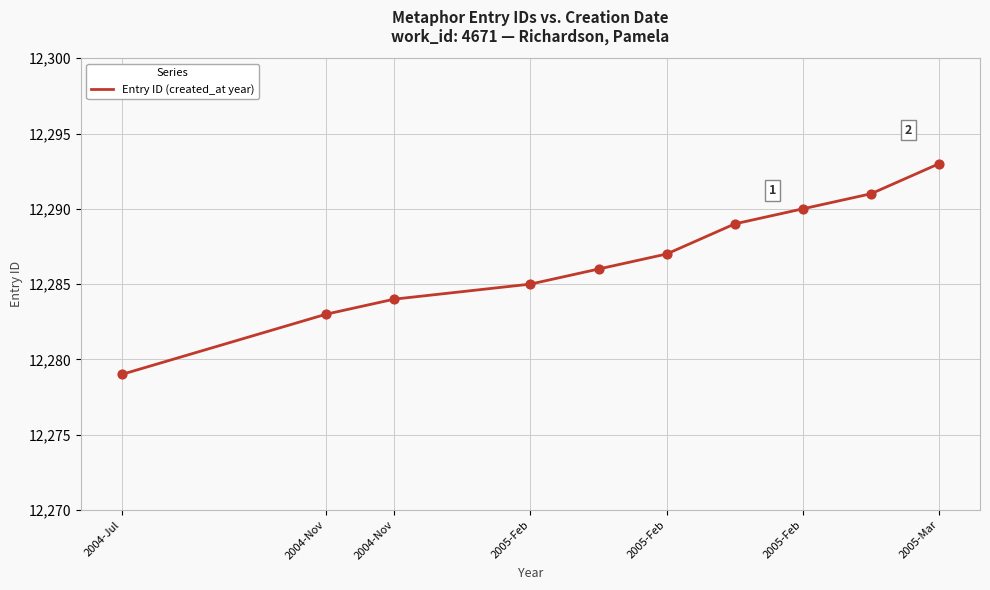

What is the maximum value shown in the chart?

12293